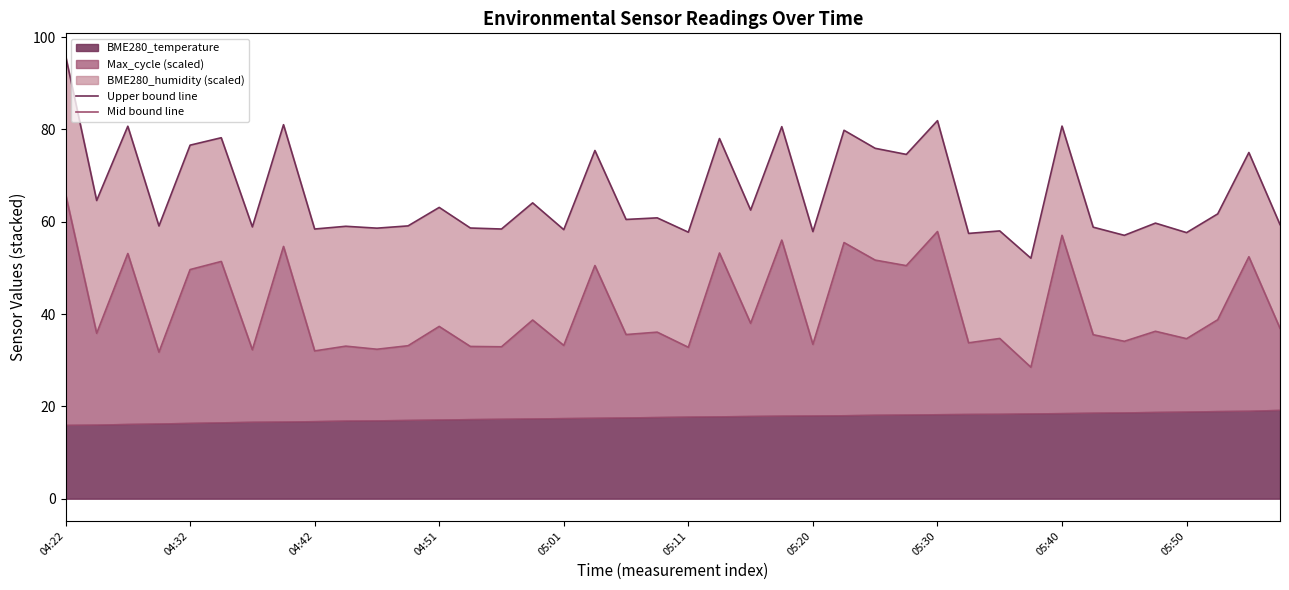

Between 27 and 16, which is larger?

27